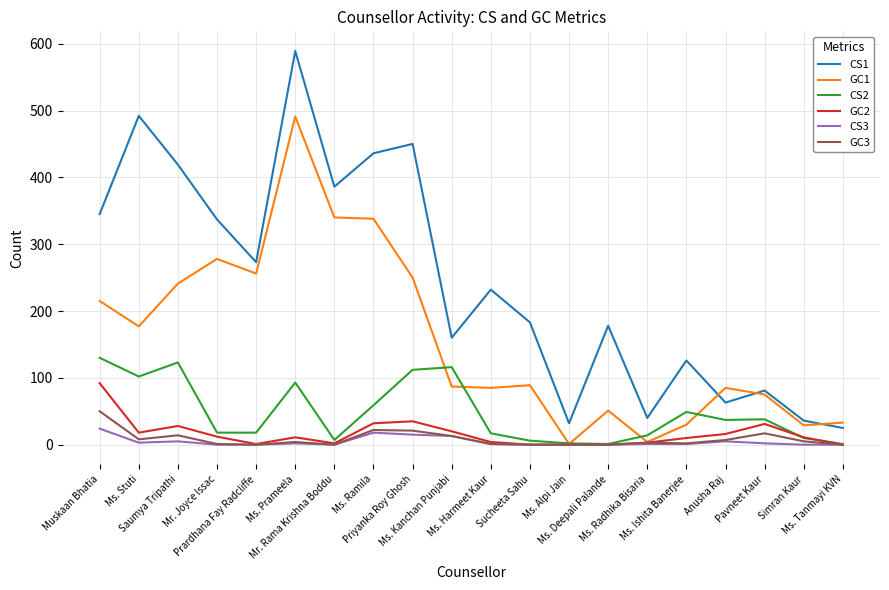

List the series in order of their peak value, highest first.

CS1, GC1, CS2, GC2, GC3, CS3